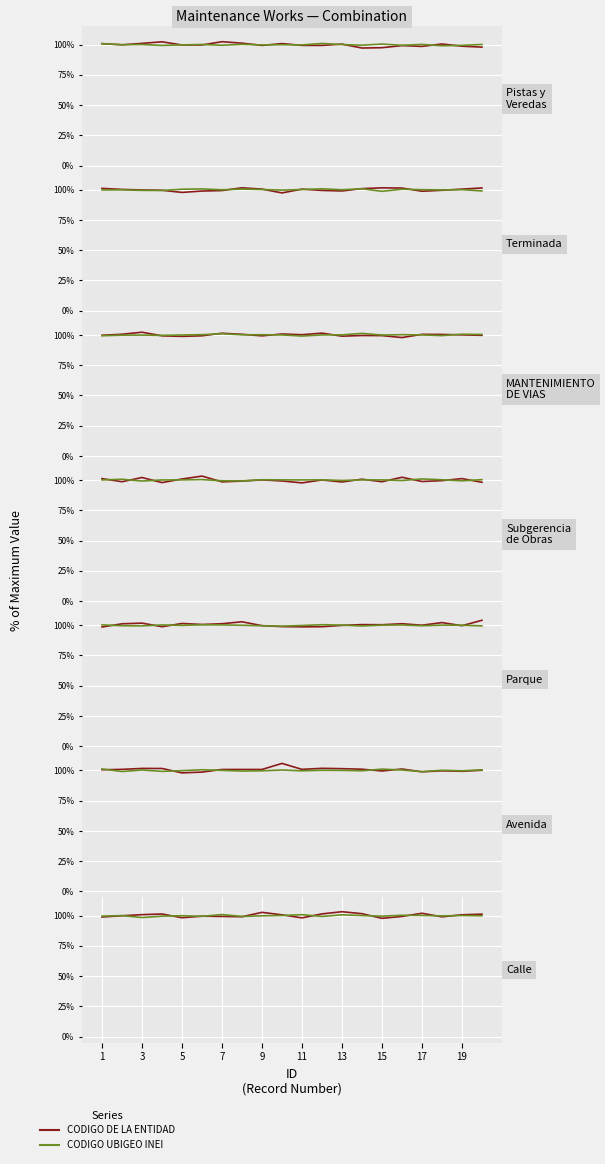

In CODIGO UBIGEO INEI, how many points are lower than both neighbors (excluding endpoints)?

6